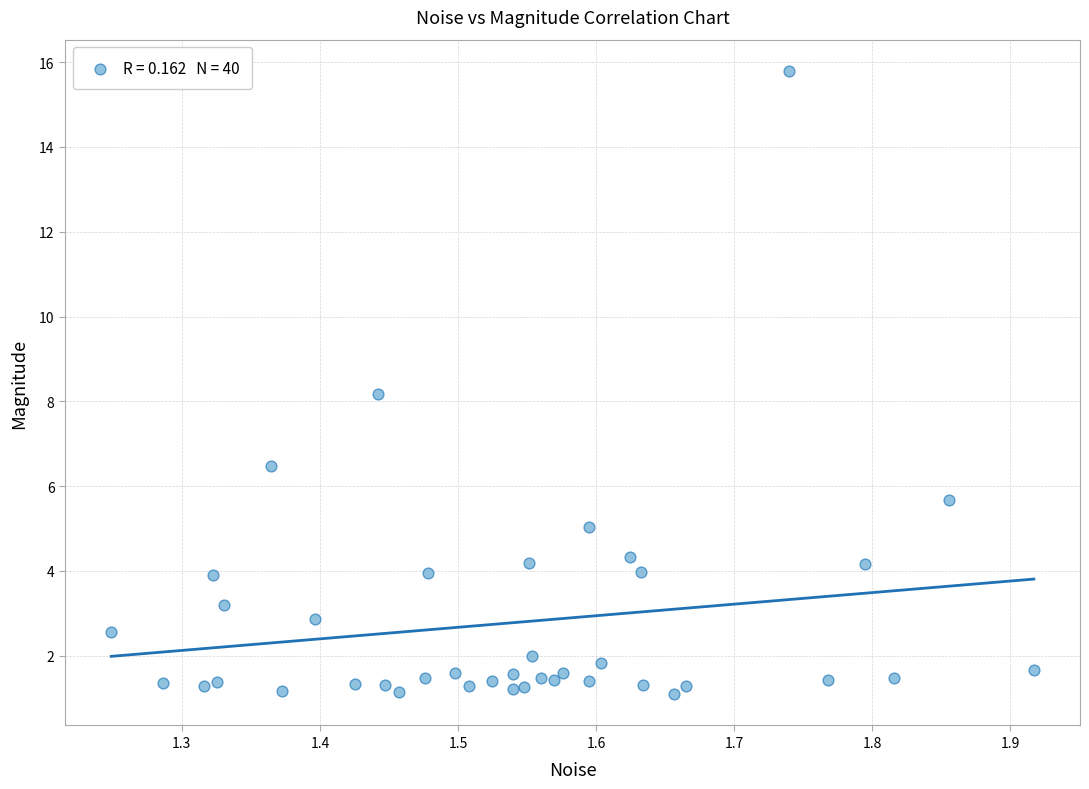

What is the range of Y values (max minus min)?

14.7